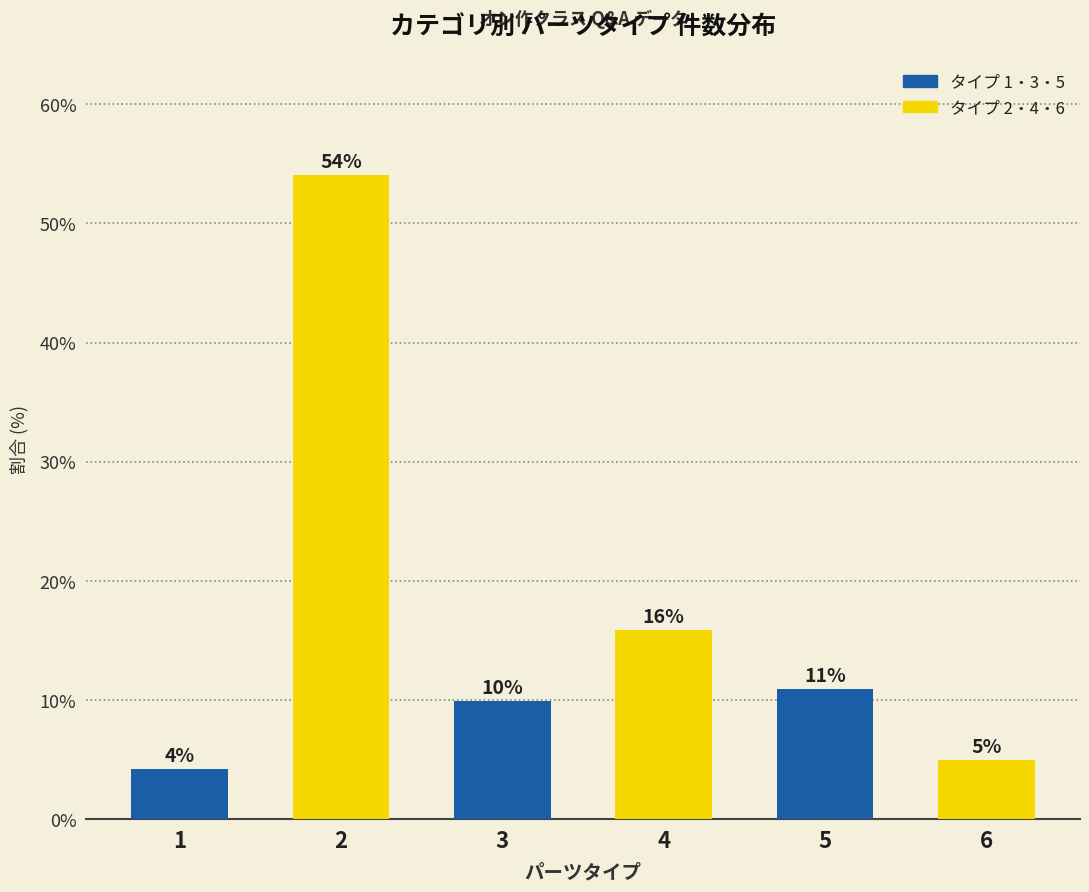

How many bars are there in total?

6